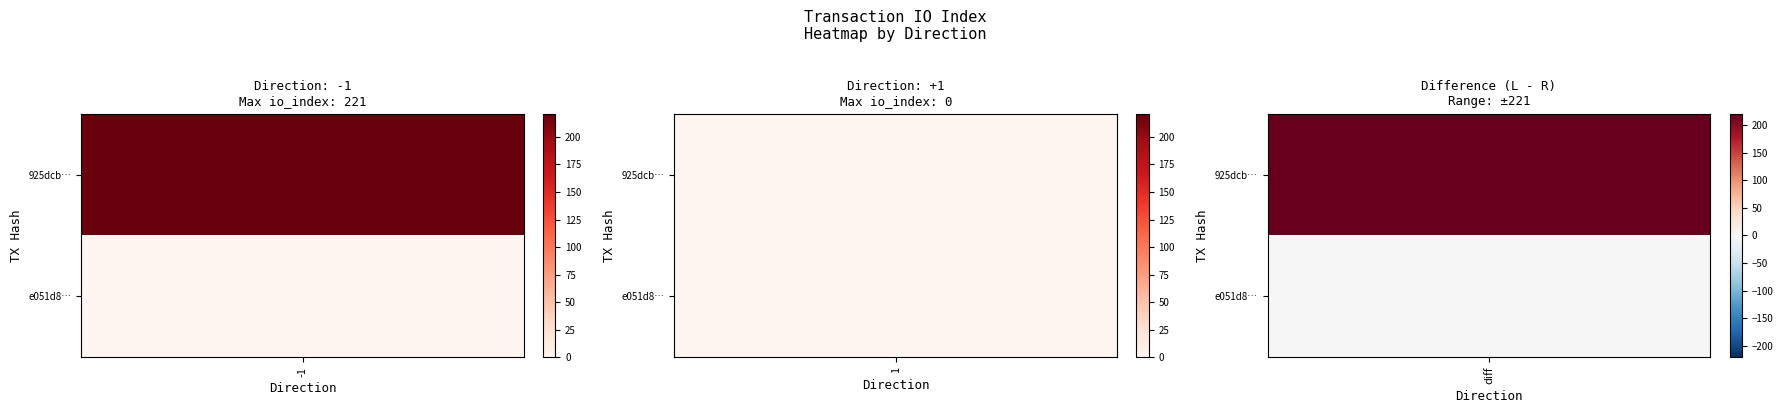

Which series changed the most between direction and io_index?

925dcb2ccbad951885569db2a41de6b54b0f69a